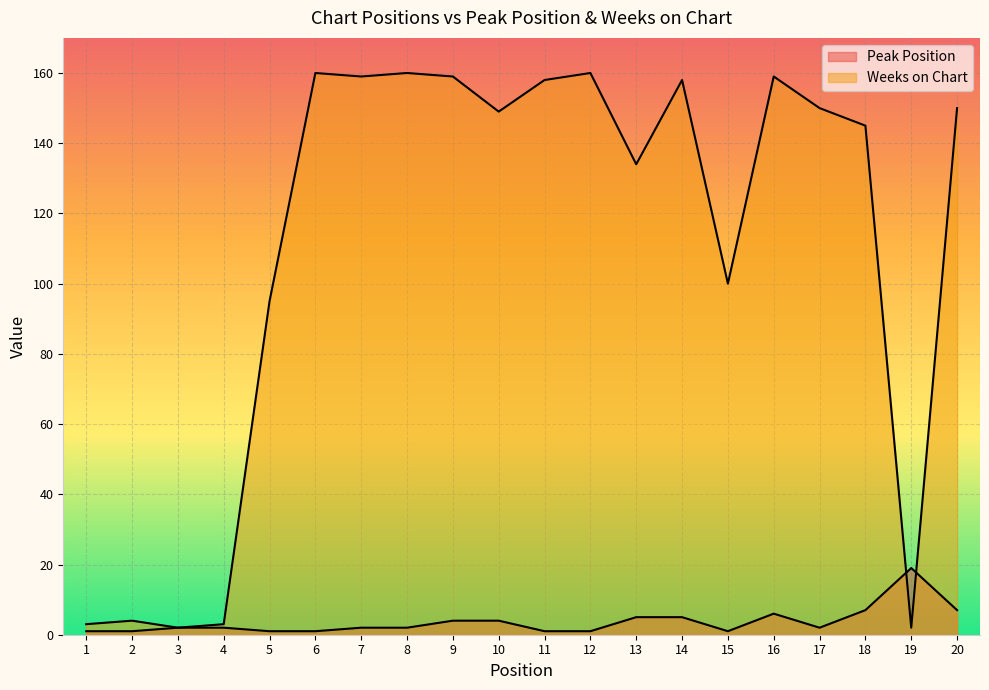

Rank the series at 4 from lowest to highest value.

Peak Position, Weeks on Chart